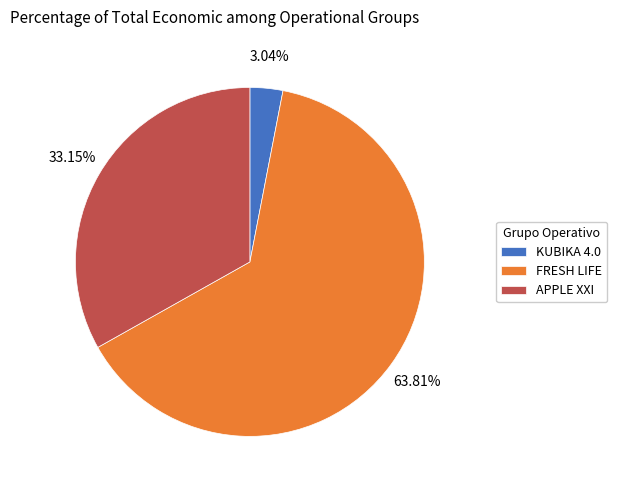

Which category has the biggest portion of the pie?

FRESH LIFE